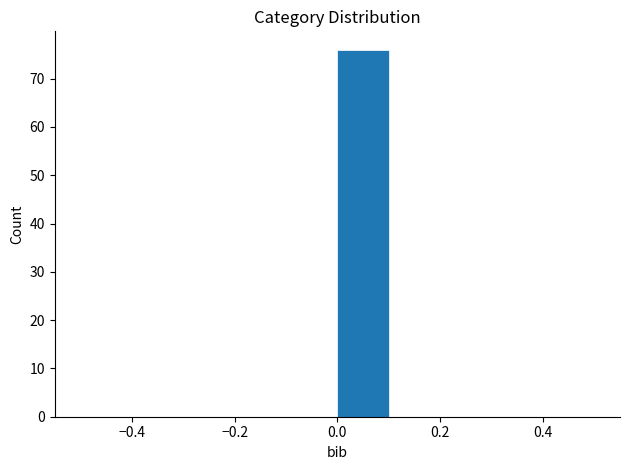

Reading left to right, list every bar in this chart as the range it spans on the x-axis followed by its height. The values are not printed on the chart, so give them approximately, as read against the axis.

-0.5 to -0.4: 0
-0.4 to -0.3: 0
-0.3 to -0.2: 0
-0.2 to -0.1: 0
-0.1 to 0.0: 0
0.0 to 0.1: 76
0.1 to 0.2: 0
0.2 to 0.3: 0
0.3 to 0.4: 0
0.4 to 0.5: 0